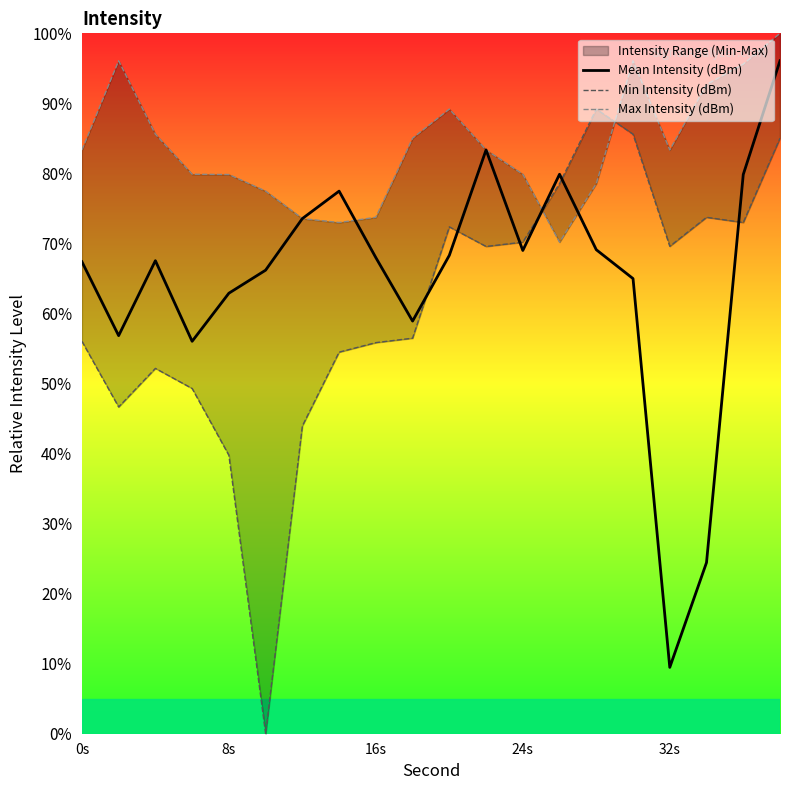

Reading right to left, extract all data points from this chart.

Mean Intensity (dBm): 96.1	79.8	24.4	9.5	65.0	69.1	79.9	69.0	83.4	68.3	58.9	68.0	77.5	73.6	66.2	62.9	56.0	67.5	56.8	67.4
Min Intensity (dBm): 85.0	73.0	73.7	69.6	85.6	89.2	78.6	70.2	69.6	72.4	56.5	55.8	54.5	43.9	0.0	39.8	49.3	52.2	46.7	56.0
Max Intensity (dBm): 100.0	95.6	92.7	83.4	96.1	78.6	70.2	79.9	83.4	89.2	85.0	73.7	73.0	73.6	77.5	79.8	79.9	85.6	96.1	83.4